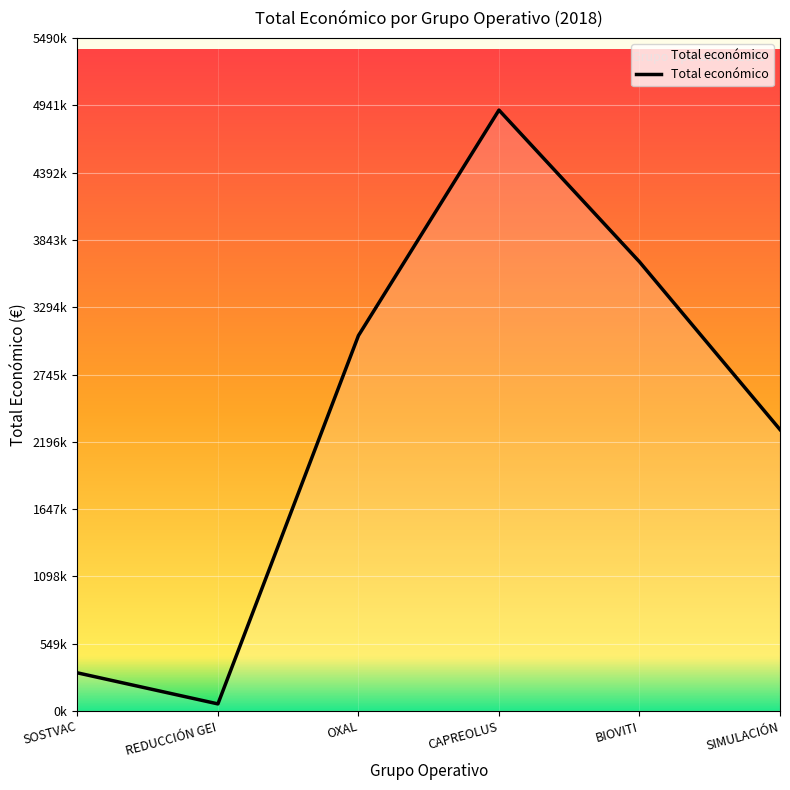

Rank the categories by value from highest to lowest.

CAPREOLUS, BIOVITI, OXAL, SIMULACIÓN, SOSTVAC, REDUCCIÓN GEI